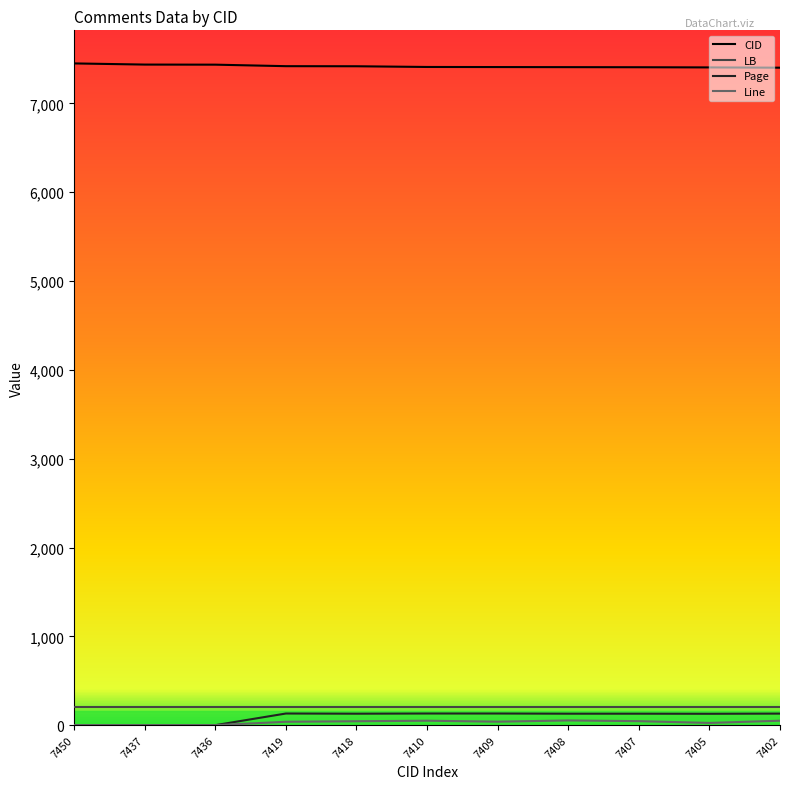

At how many categories does at least one series exceed 37?

11